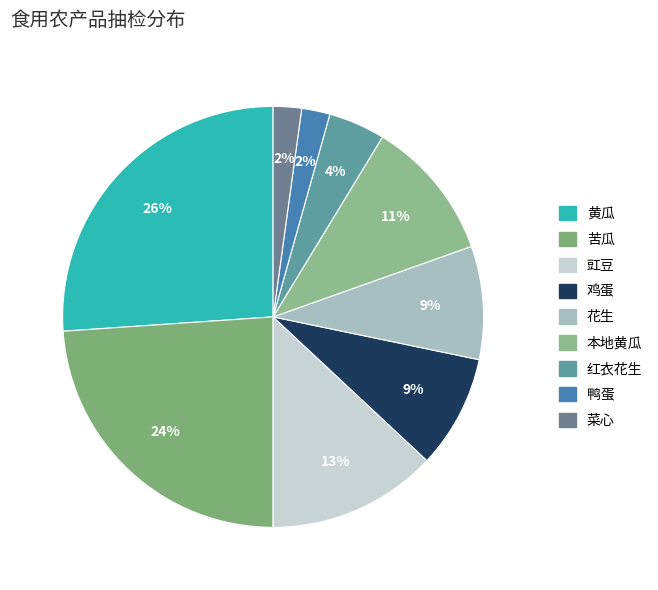

How many slices are in this pie chart?

9